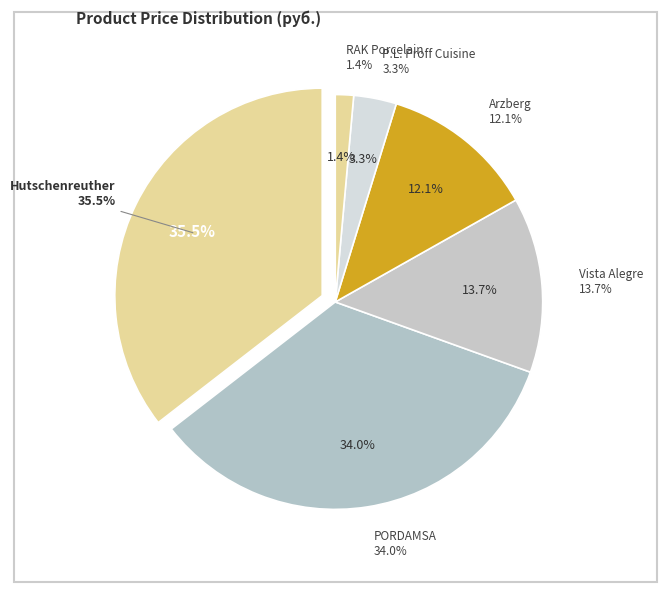

True or false: 5571 accounts for 1% of the total.

False